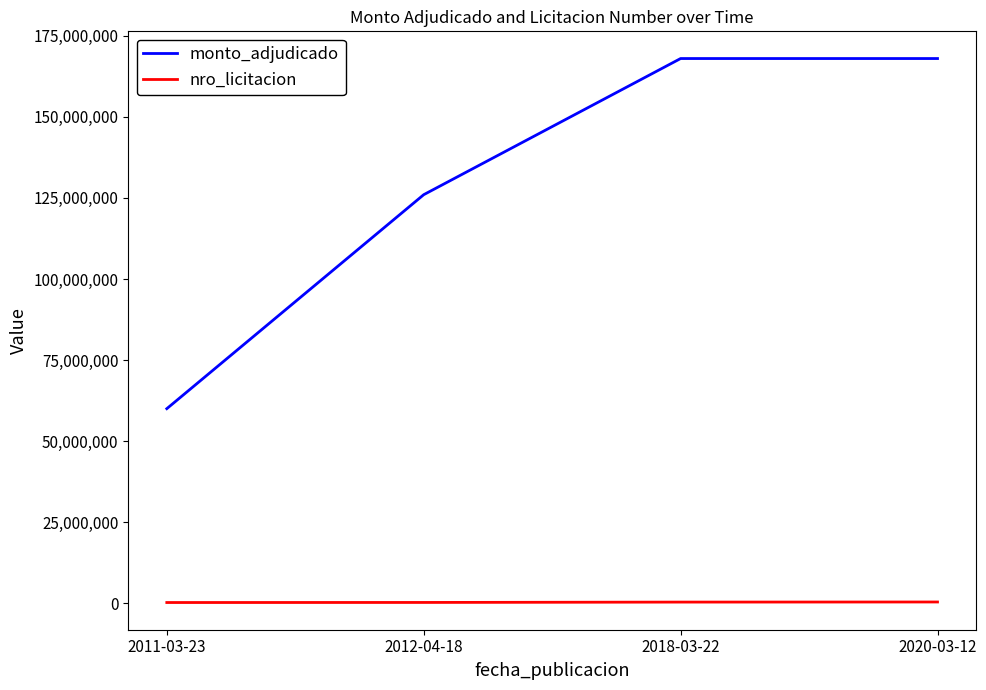

What position from the right is 2018-03-22?

2